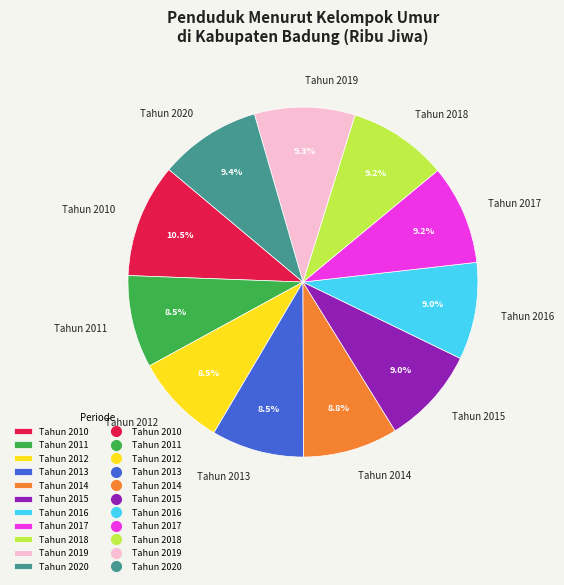

Is there a majority slice in this chart?

No